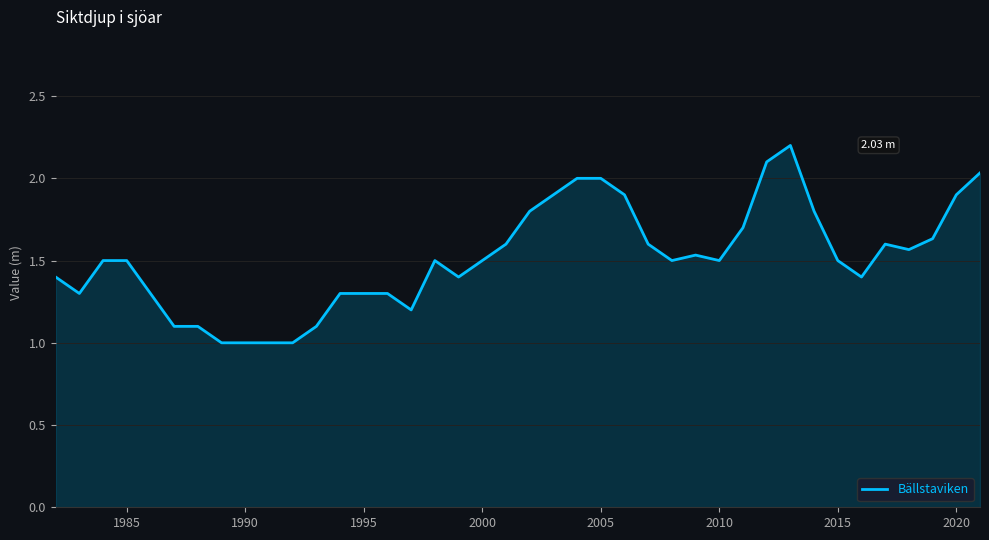

What is the difference between the maximum and minimum values?

1.2